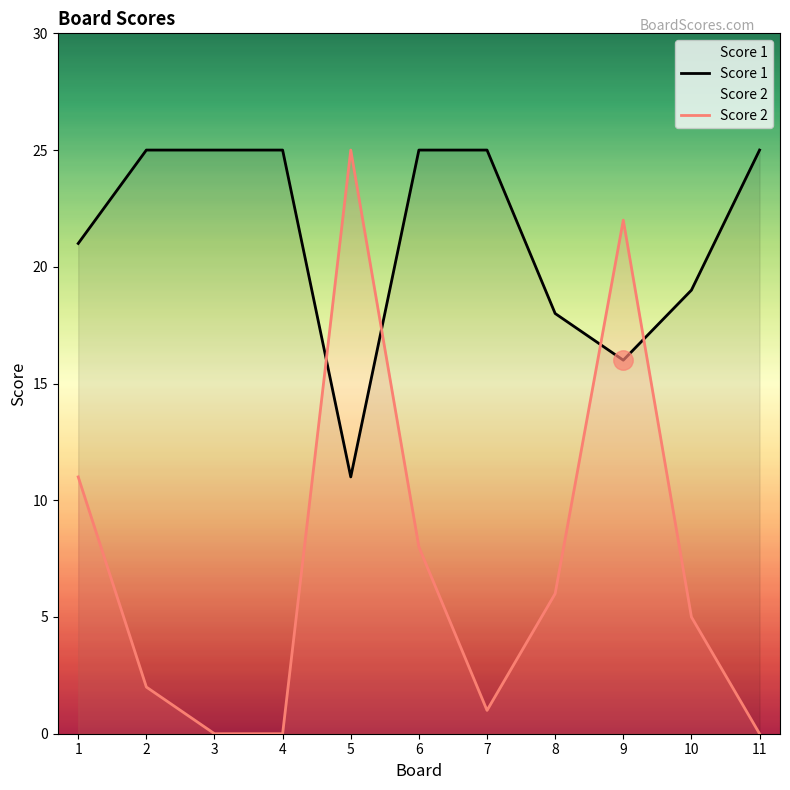

Rank the series at 3 from lowest to highest value.

Score 2, Score 1